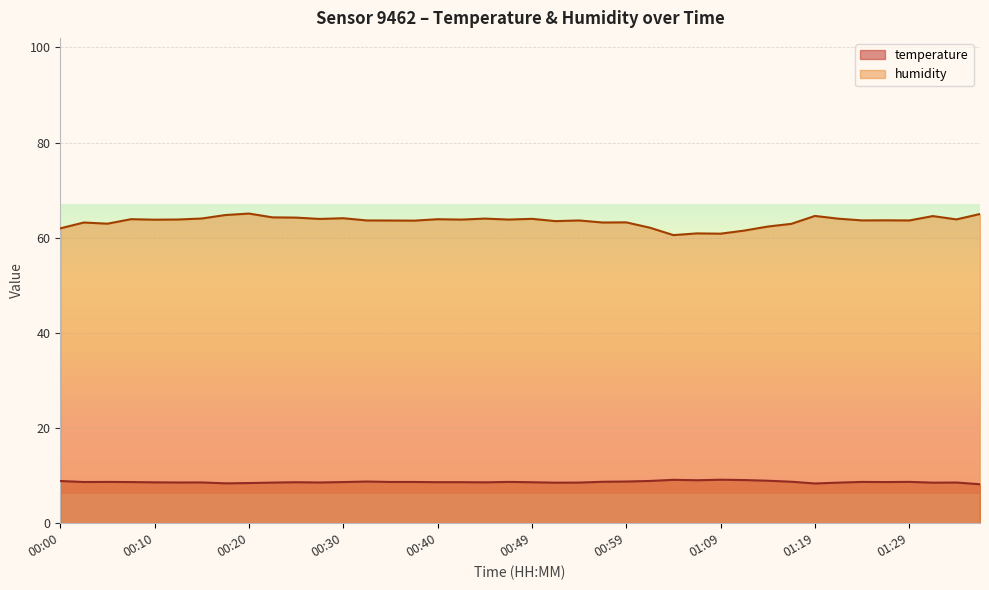

Which series has the widest spread of values?

humidity